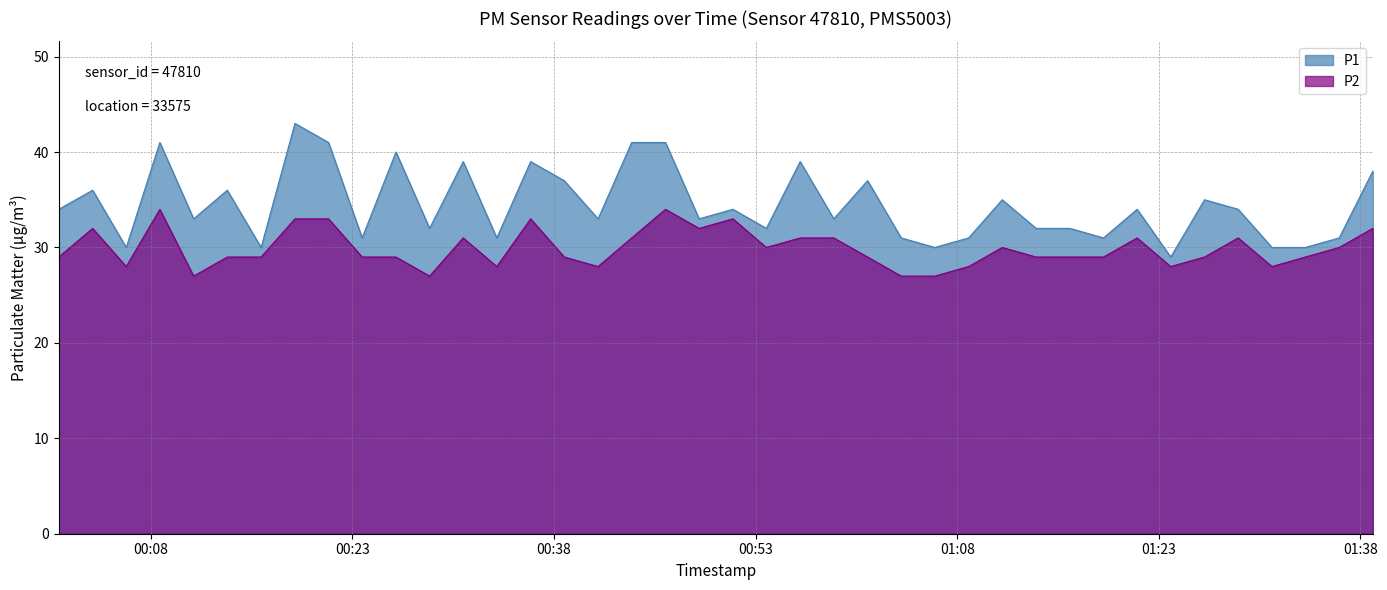

What are all the series names shown in the legend?

P1, P2